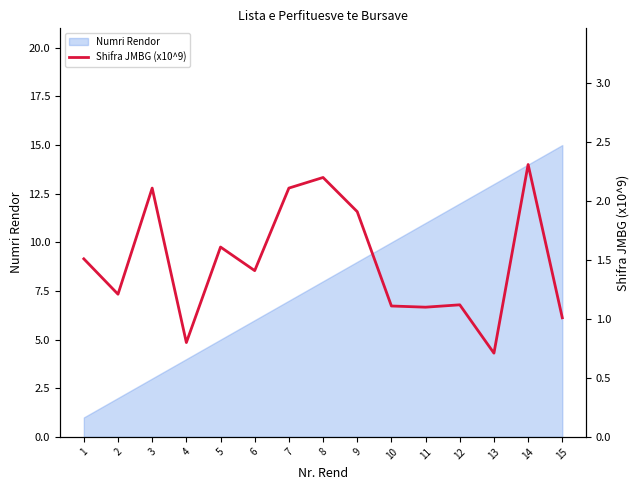

At which label does the data first exceed 1?

1